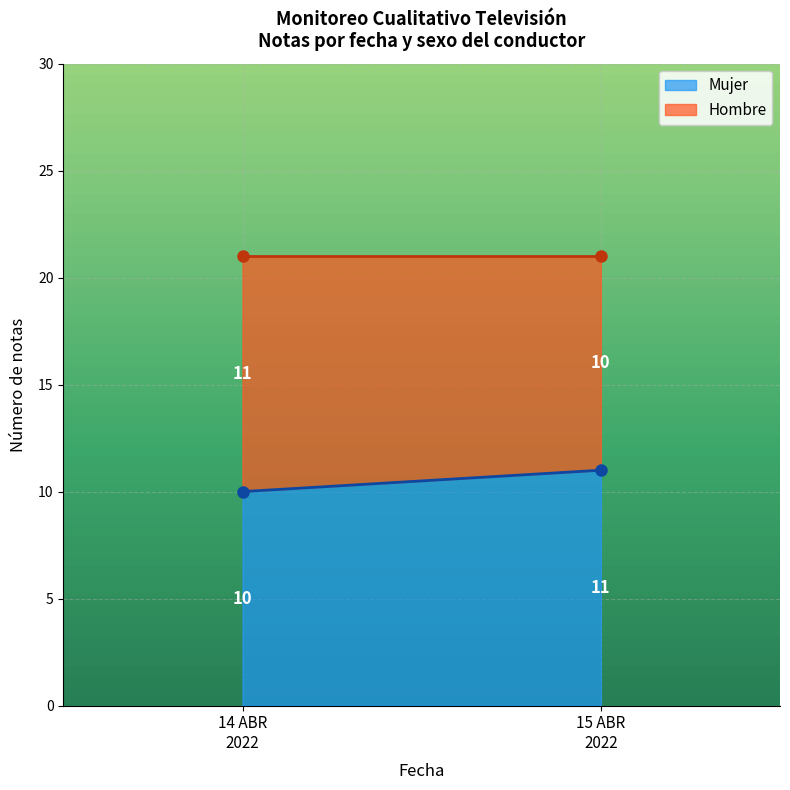

Rank the series by their maximum value, from lowest to highest.

Mujer, Hombre